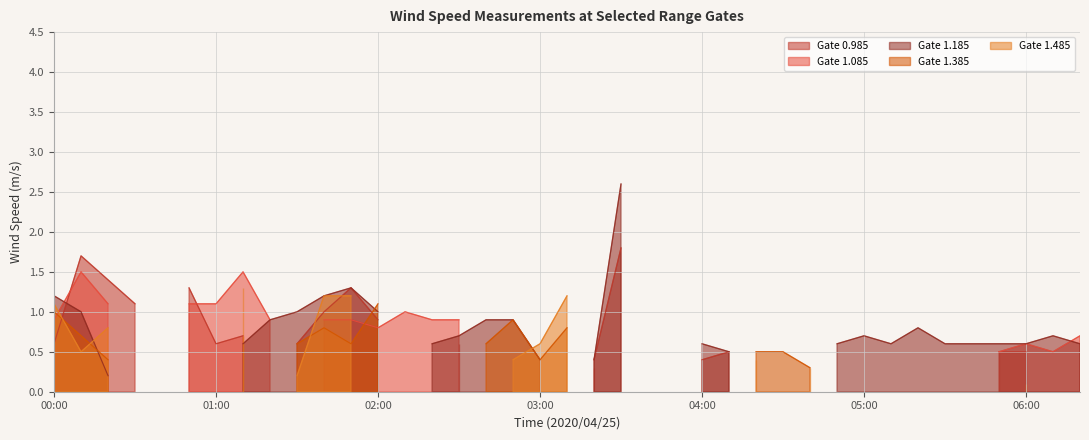

What is the sum of all 1.085 values?

16.1